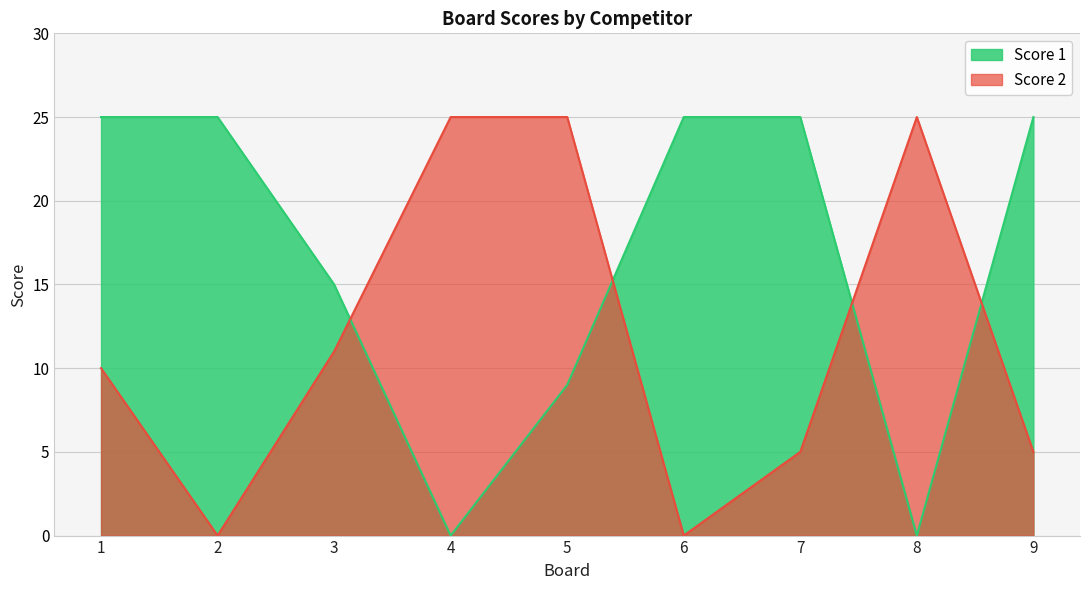

What is the sum of the Score 1 values at 6 and 5?

34